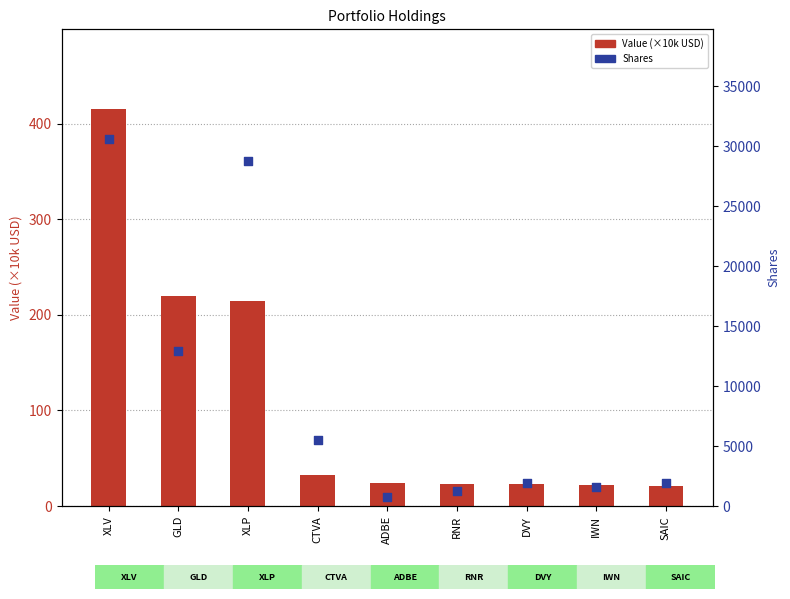

Which series has the widest spread of Y values?

Shares